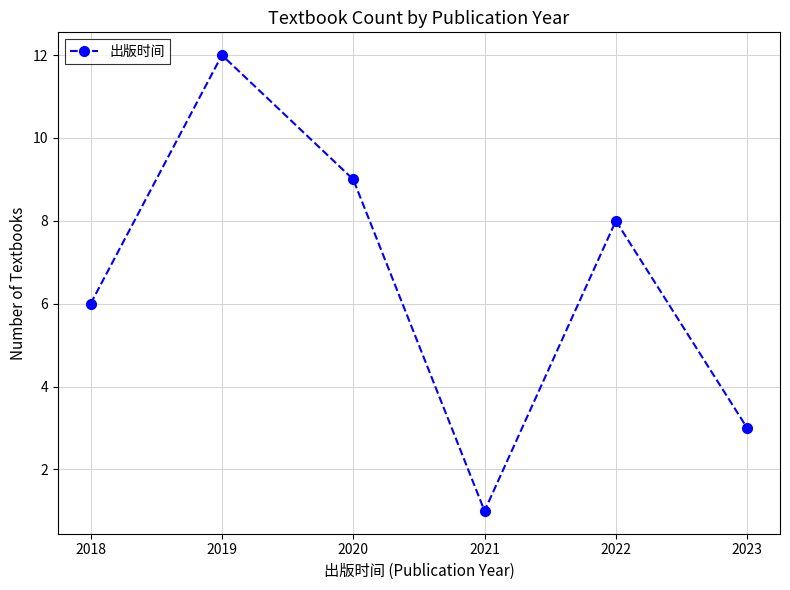

What is the difference between the maximum and minimum values?

11